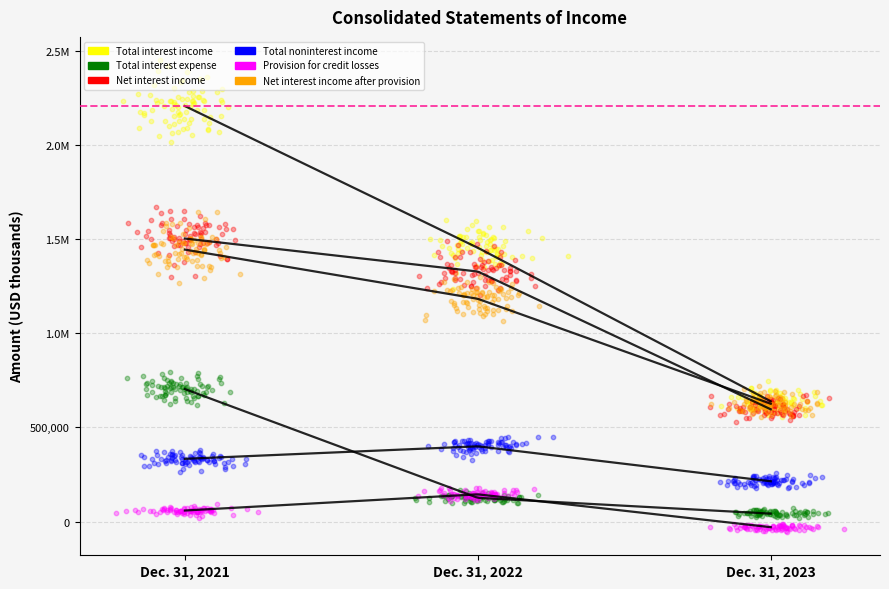

At how many categories does at least one series exceed 1450235?

2